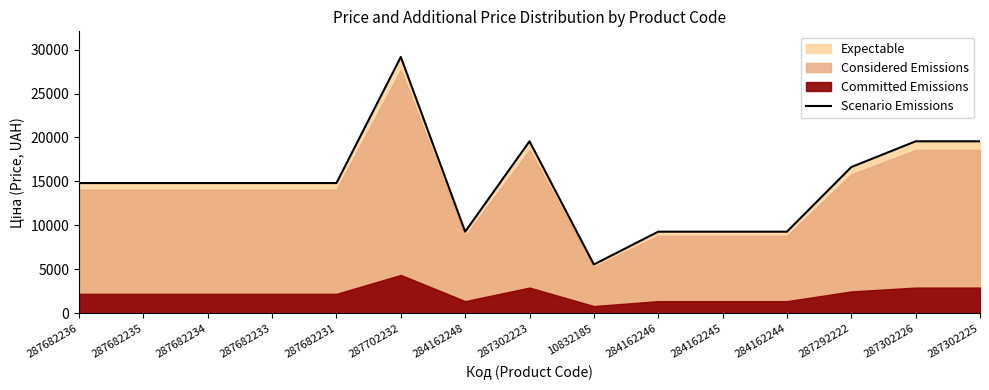

Reading left to right, extract all data points from this chart.

14817.6	14817.6	14817.6	14817.6	14817.6	29152.3	9290.5	19564.9	5560.3	9290.5	9290.5	9290.5	16636.8	19564.9	19564.9